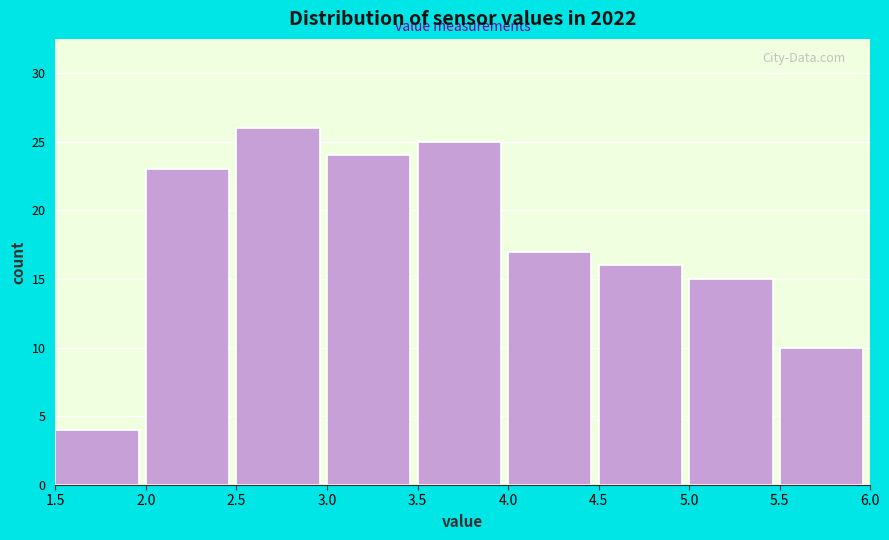

Reading left to right, list every bar in this chart as the range it spans on the x-axis followed by its height. The values are not printed on the chart, so give them approximately, as read against the axis.

1.5 to 2.0: 4
2.0 to 2.5: 23
2.5 to 3.0: 26
3.0 to 3.5: 24
3.5 to 4.0: 25
4.0 to 4.5: 17
4.5 to 5.0: 16
5.0 to 5.5: 15
5.5 to 6.0: 10